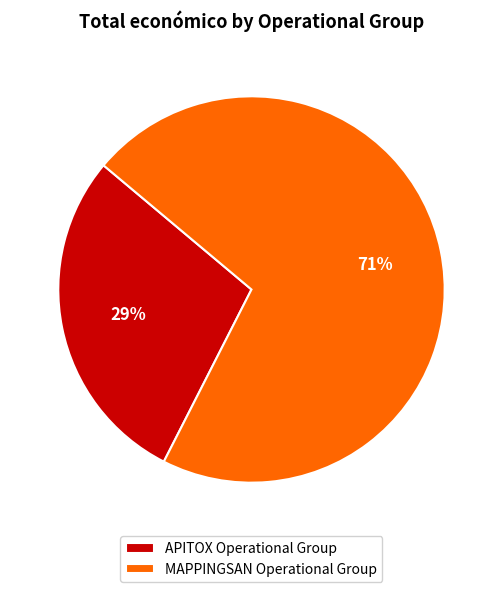

To the nearest percent, what is the combined percentage of MAPPINGSAN Operational Group and APITOX Operational Group?

100%